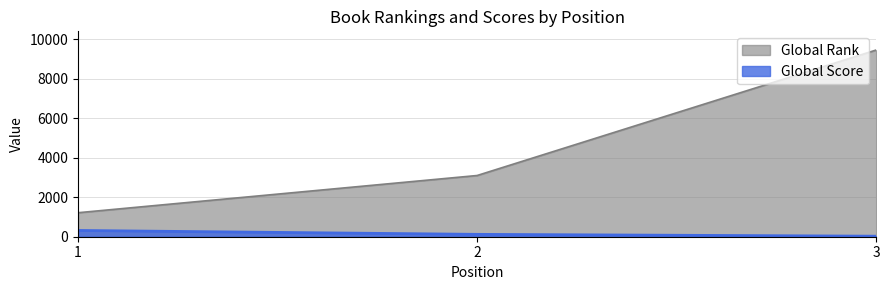

At 1, list the series in order from smallest to largest.

Global Score, Global Rank